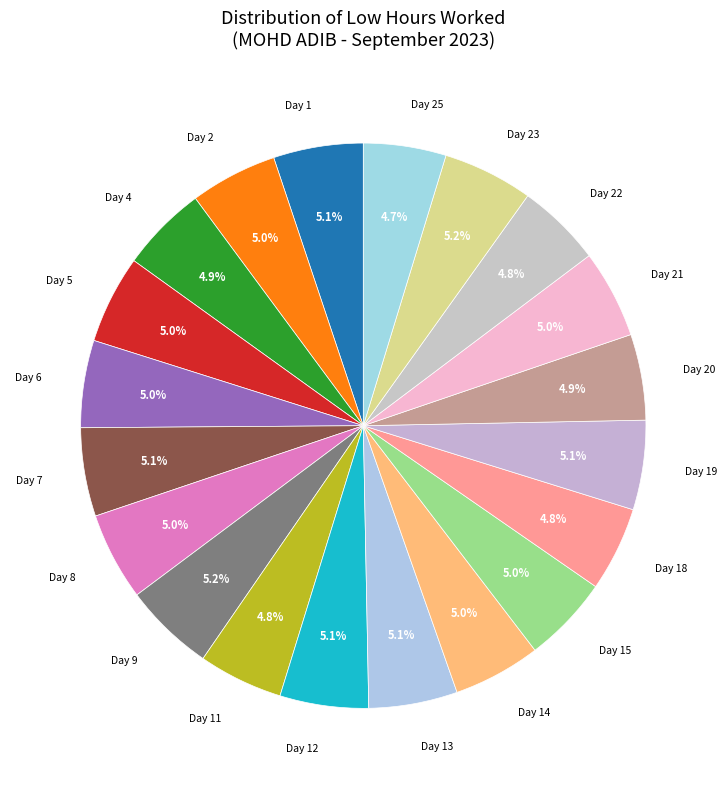

What is the smallest slice in the pie chart?

Day 25